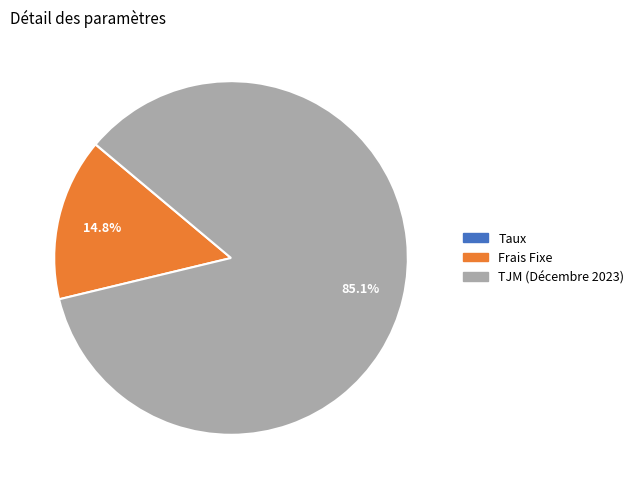

What is the total percentage of Frais Fixe and TJM (Décembre 2023)?

100.0%